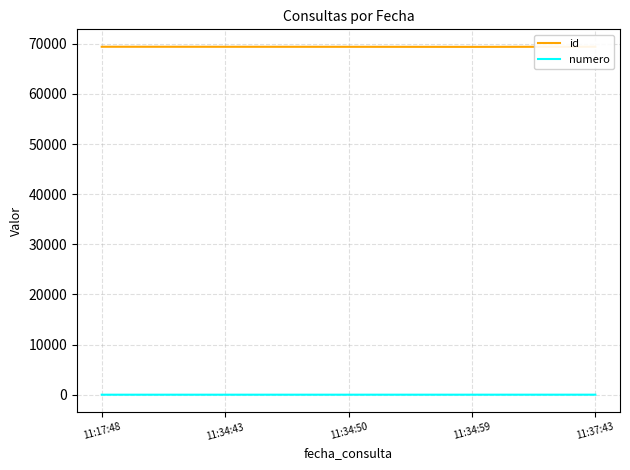

Which series has the largest range (max minus min)?

id